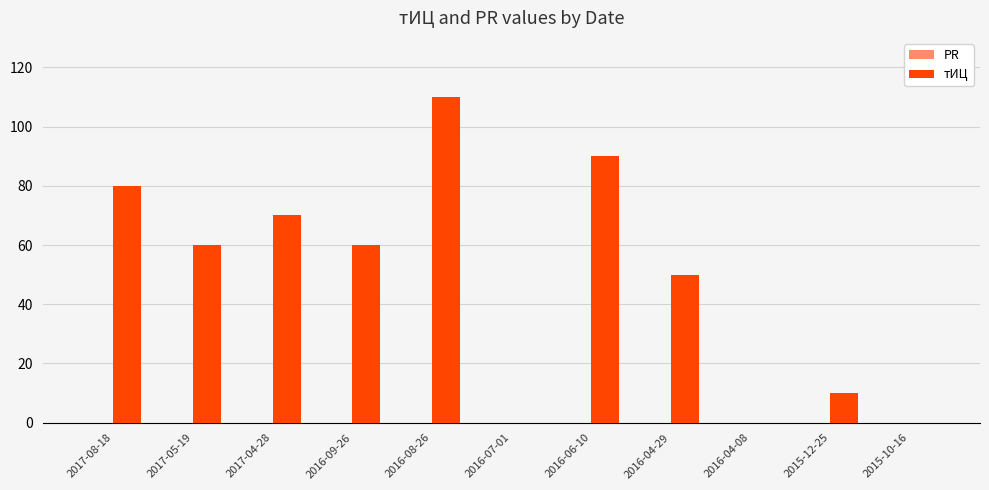

Between 2016-08-26 and 2017-05-19, which is larger?

2016-08-26